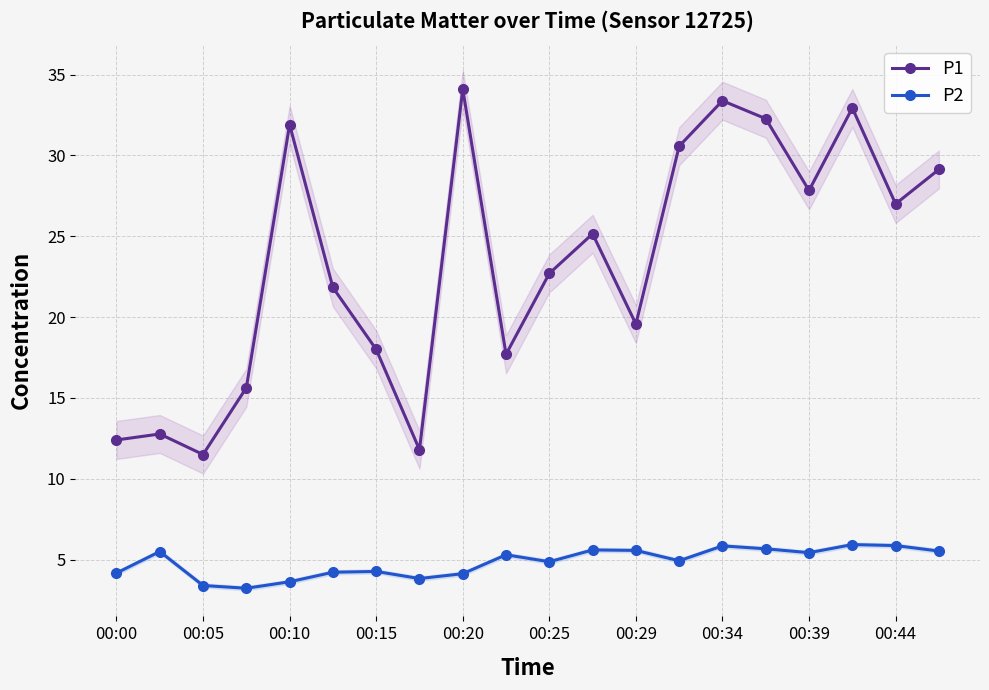

True or false: P1 has a value of 31.9 at 00:10.

True